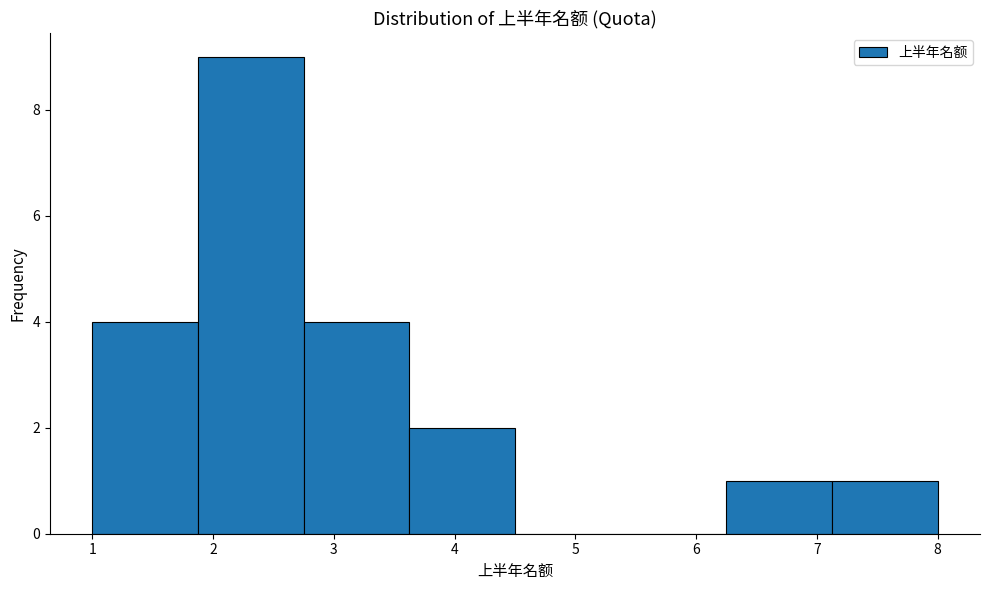

What is the height of the bar covering 2.8 to 3.6 on the x-axis? Neither the bar edges nor the heights are printed on the chart, so give them approximately, as read against the axes.

4